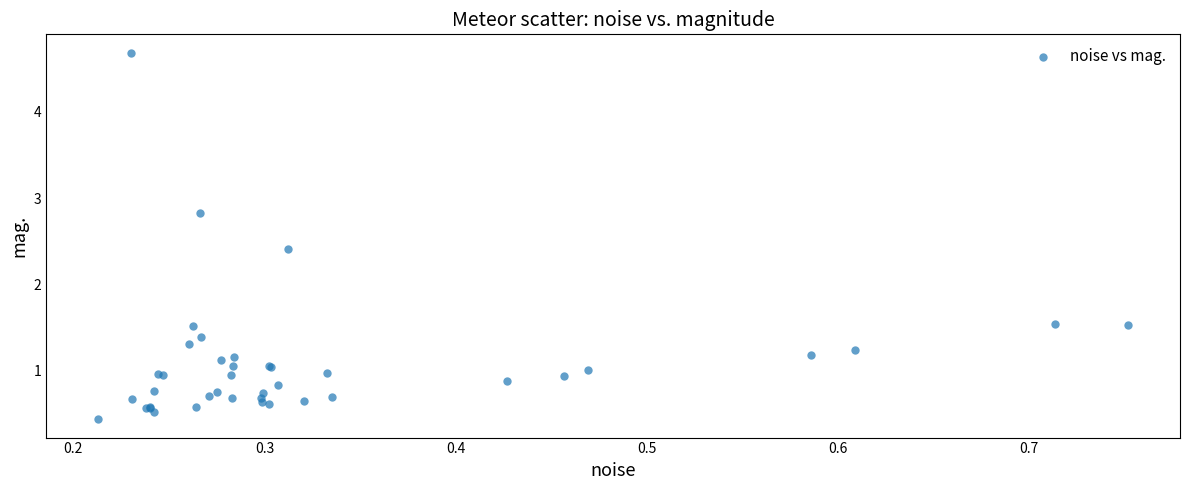

What Y value in the scatter plot is closest to 2?

2.4